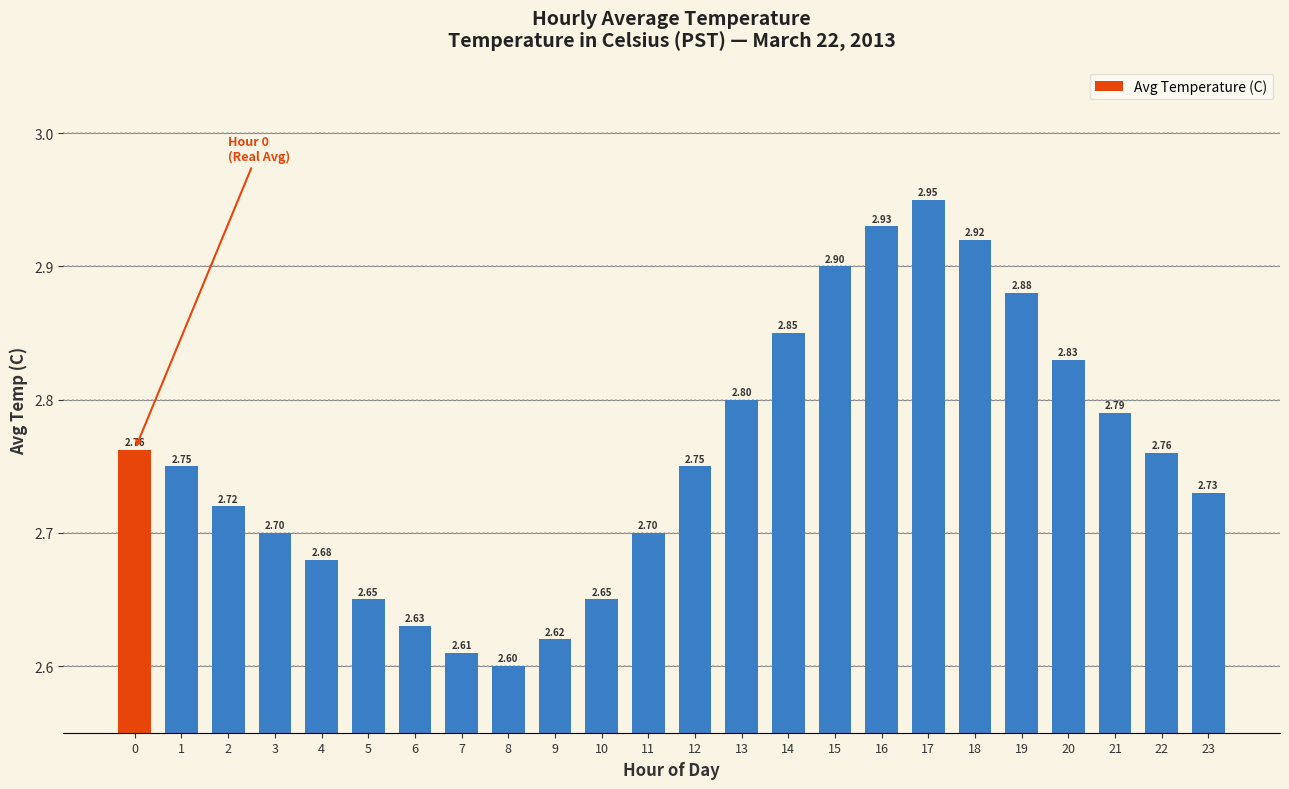

Which category has the highest value across all series?

17